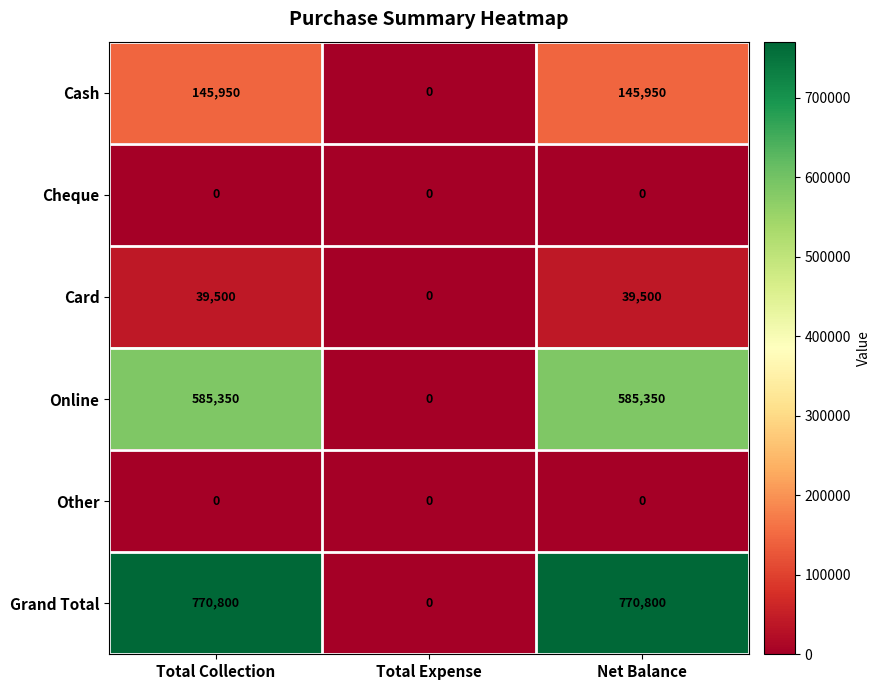

The value of Cheque at Total Expense is 0. True or false?

True